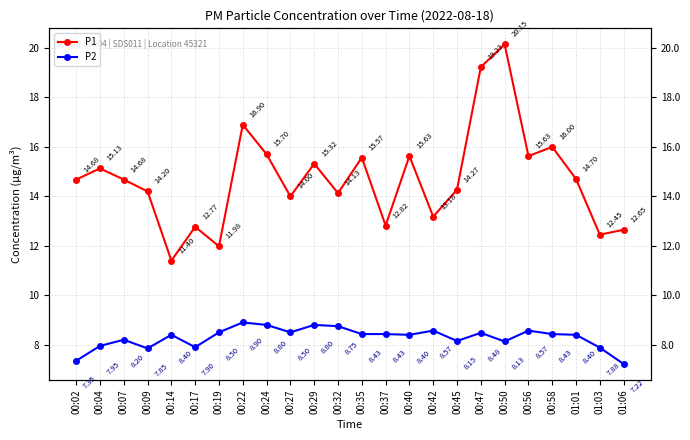

What is the total value across all series at 00:19?

20.5